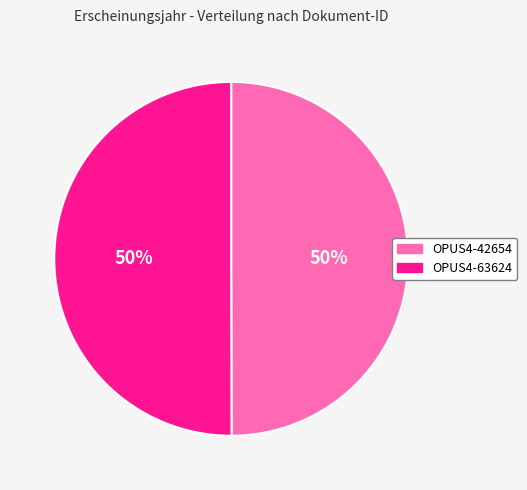

Combined, do OPUS4-63624 and OPUS4-42654 account for over 50%?

Yes